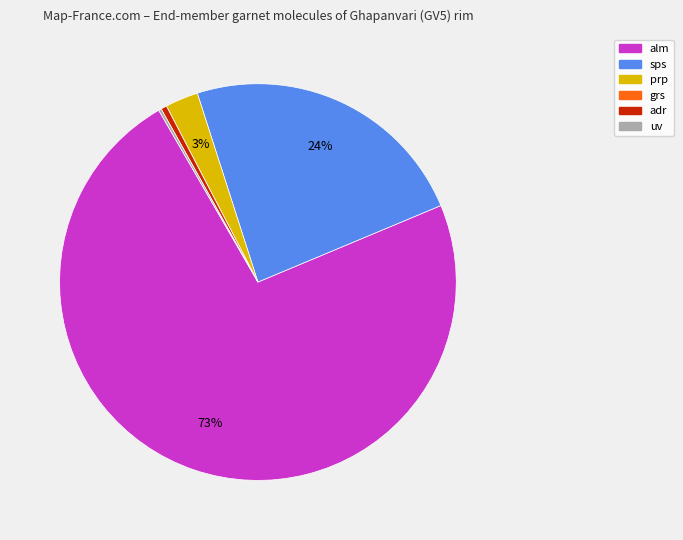

What is the majority slice?

alm